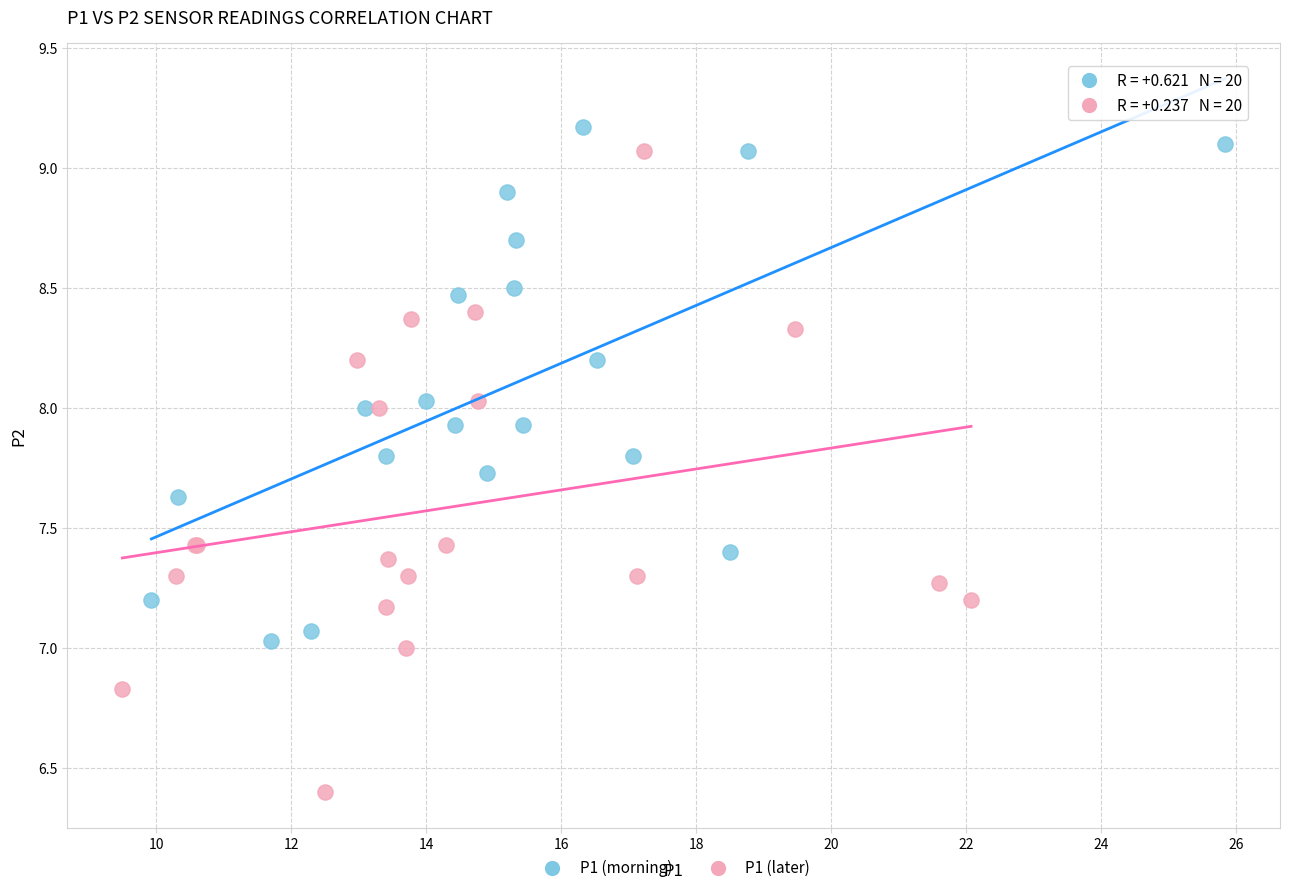

Which series has the widest spread of Y values?

P1 (later)